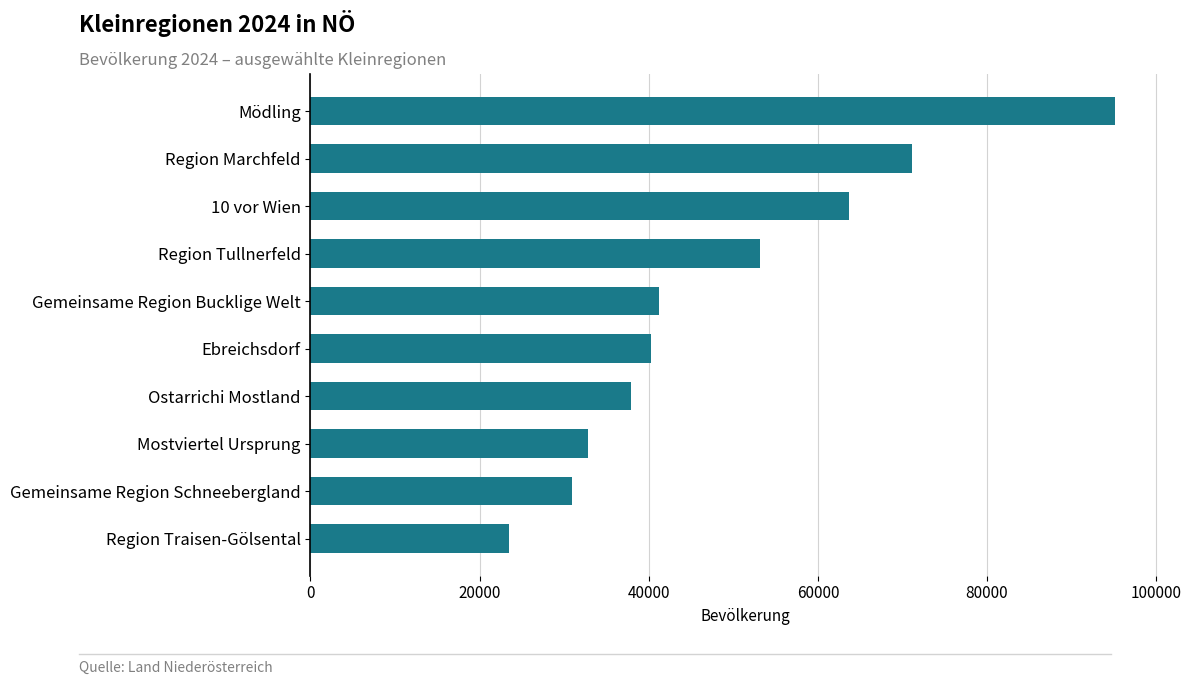

Which label corresponds to the largest value in the chart?

Mödling